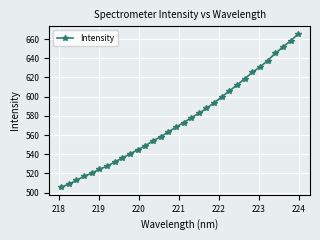

How many series are shown in this chart?

1